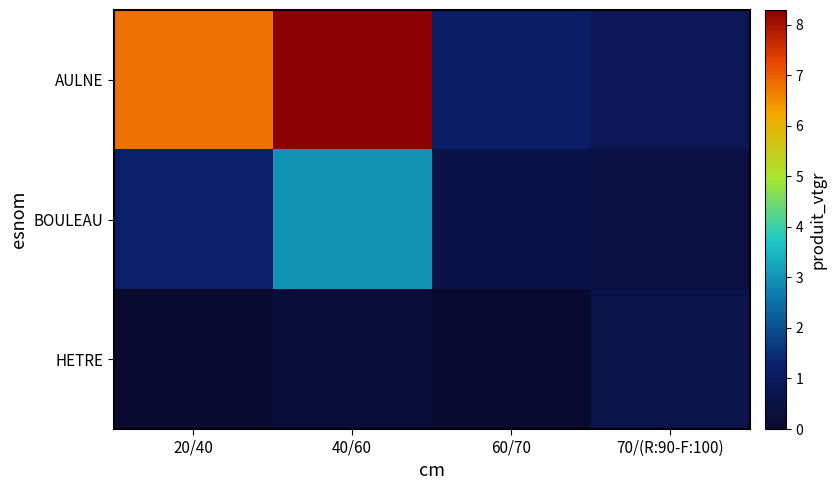

Which series has the largest total across all categories?

AULNE